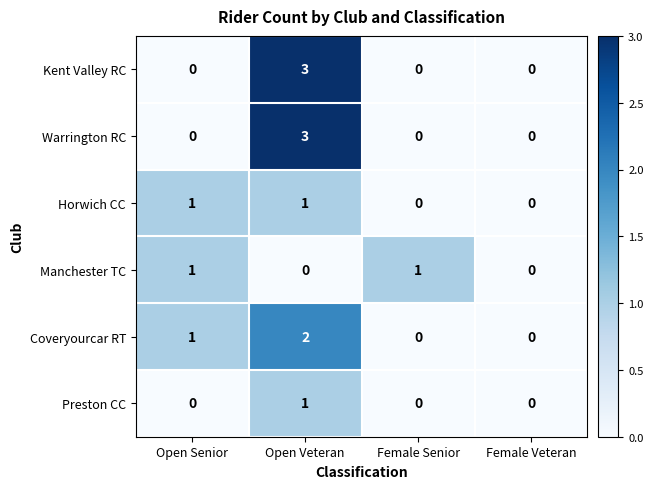

Is the value of Coveryourcar RT at Female Veteran greater than the value of Preston CC at Open Veteran?

No